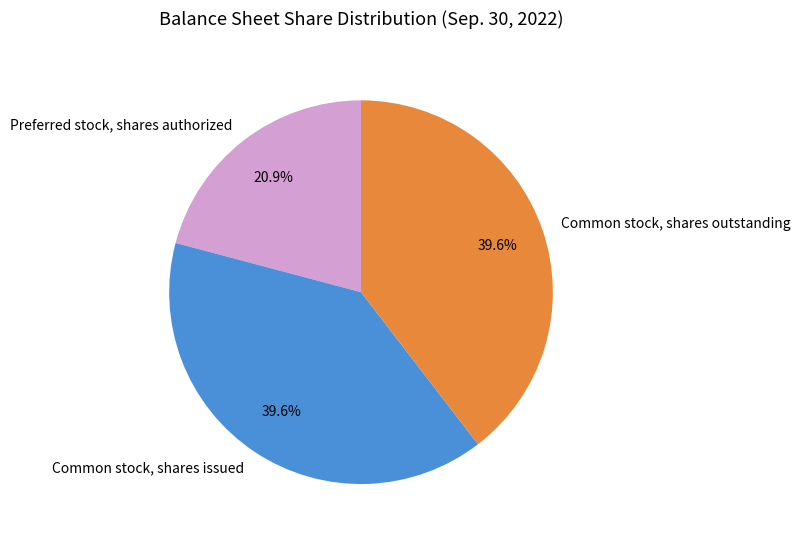

What portion of the pie excludes Common stock, shares outstanding?

60.4%